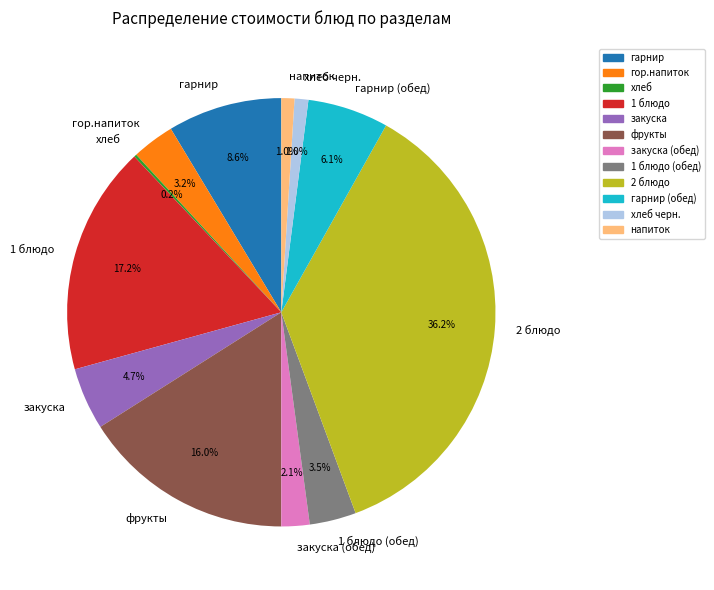

The закуска slice represents 18% of the pie. True or false?

False